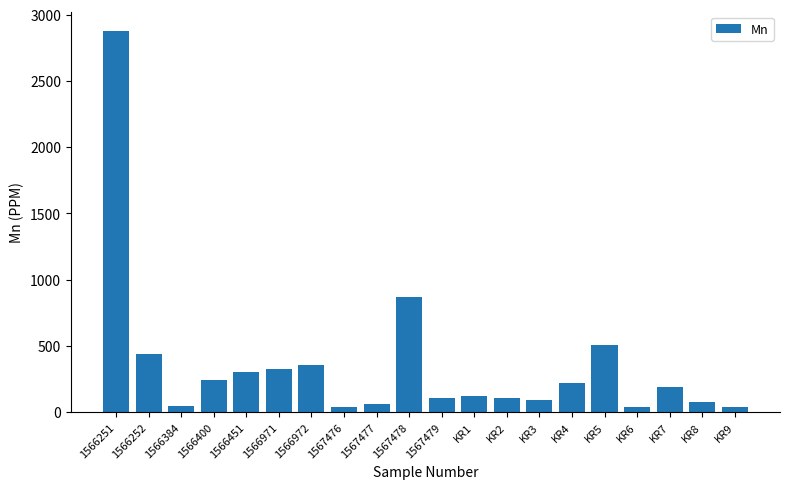

How many distinct data groups are displayed?

1